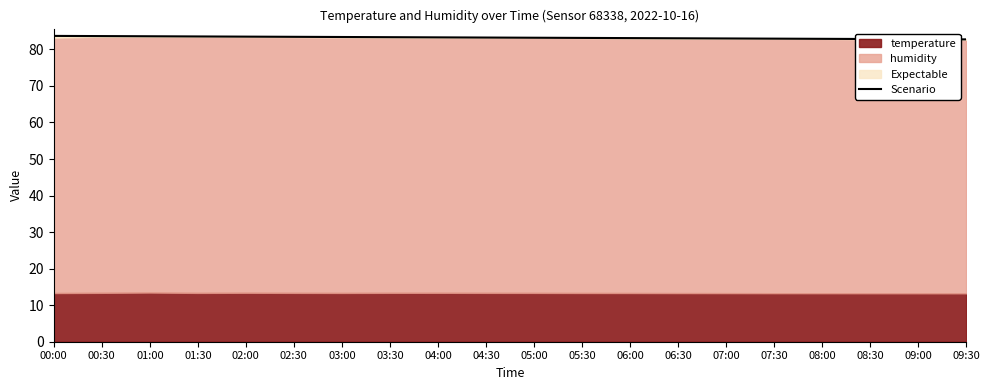

At which category does the chart reach its minimum across all series?

09:30